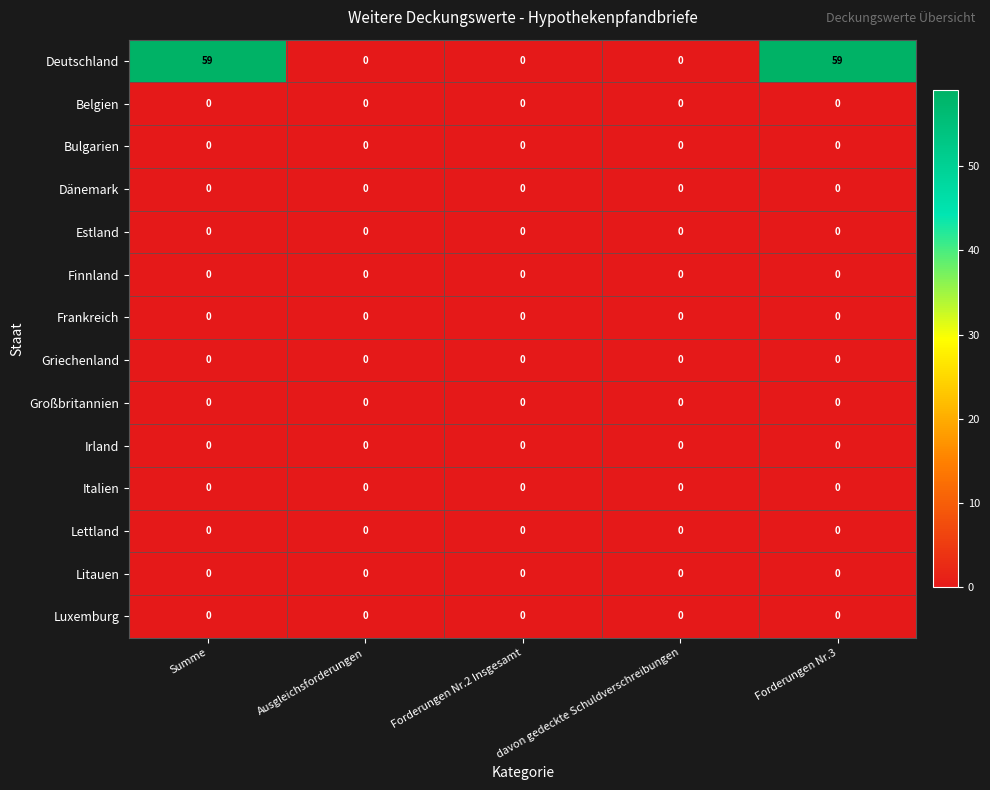

What is the difference between the maximum and minimum values in the Deutschland series?

59